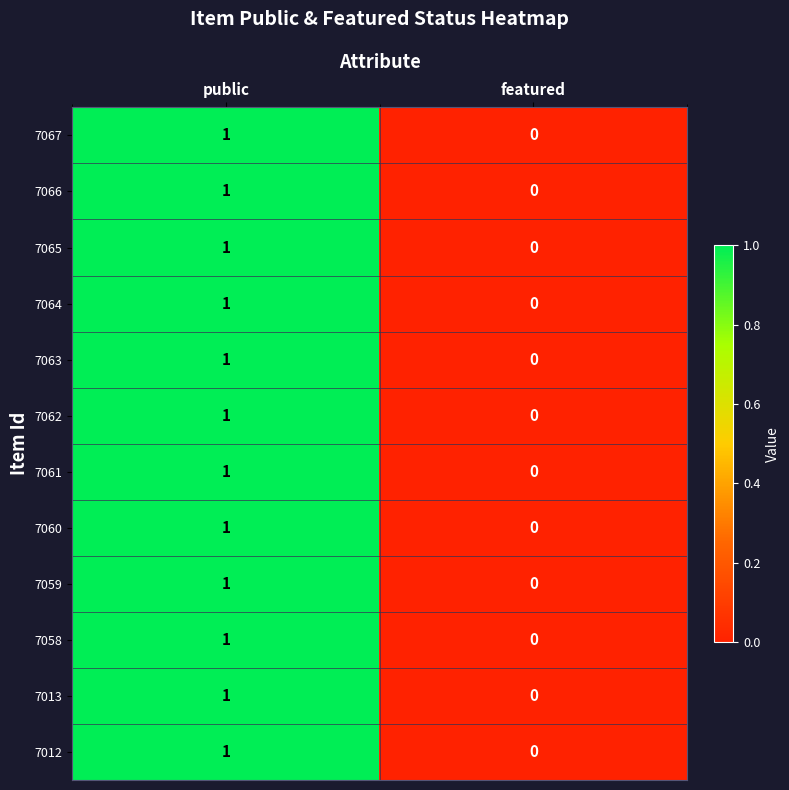

Which label corresponds to the smallest value in the chart?

featured